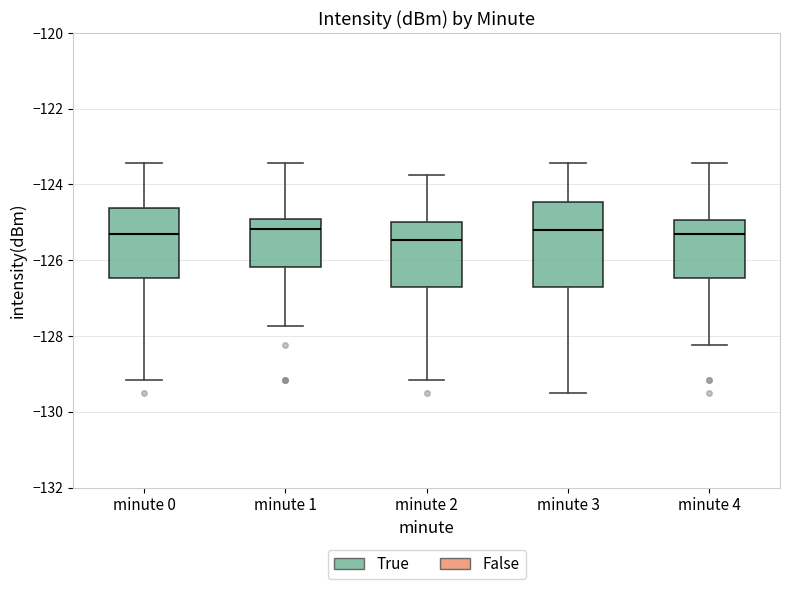

Reading left to right, read every box against the y-axis: the position of its median line, the range the box covers, and the ends of its whiskers. The values are not printed on the chart, so give them approximately, as read against the axis.

minute 0: median -125.4, box -126.4 to -124.6, whiskers -129.2 to -123.4
minute 1: median -125.2, box -126.2 to -125.0, whiskers -127.8 to -123.4
minute 2: median -125.4, box -126.8 to -125.0, whiskers -129.2 to -123.8
minute 3: median -125.2, box -126.8 to -124.4, whiskers -129.6 to -123.4
minute 4: median -125.4, box -126.4 to -125.0, whiskers -128.2 to -123.4